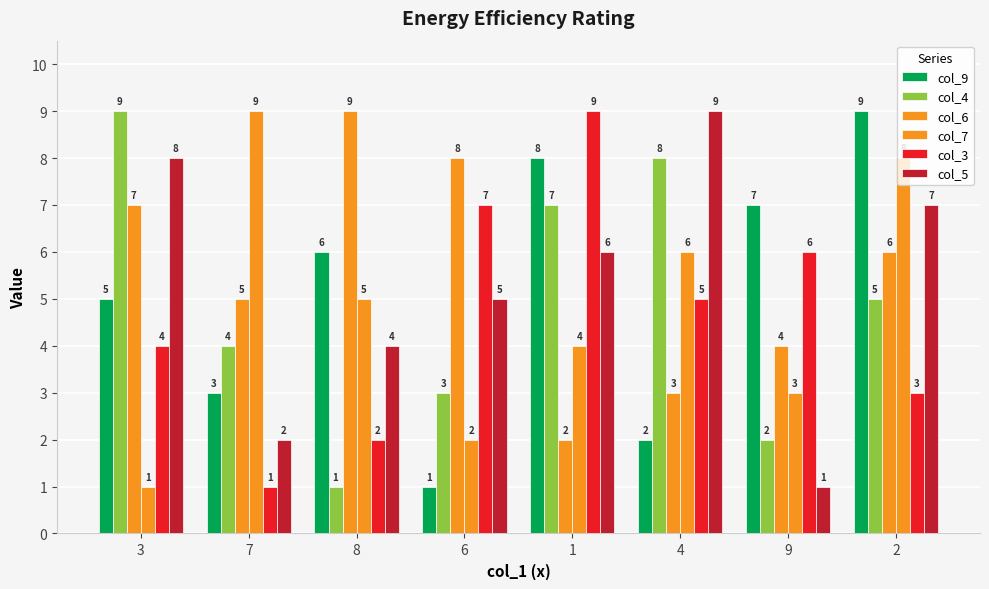

Rank the series by their maximum value, from highest to lowest.

col_9, col_4, col_6, col_7, col_3, col_5